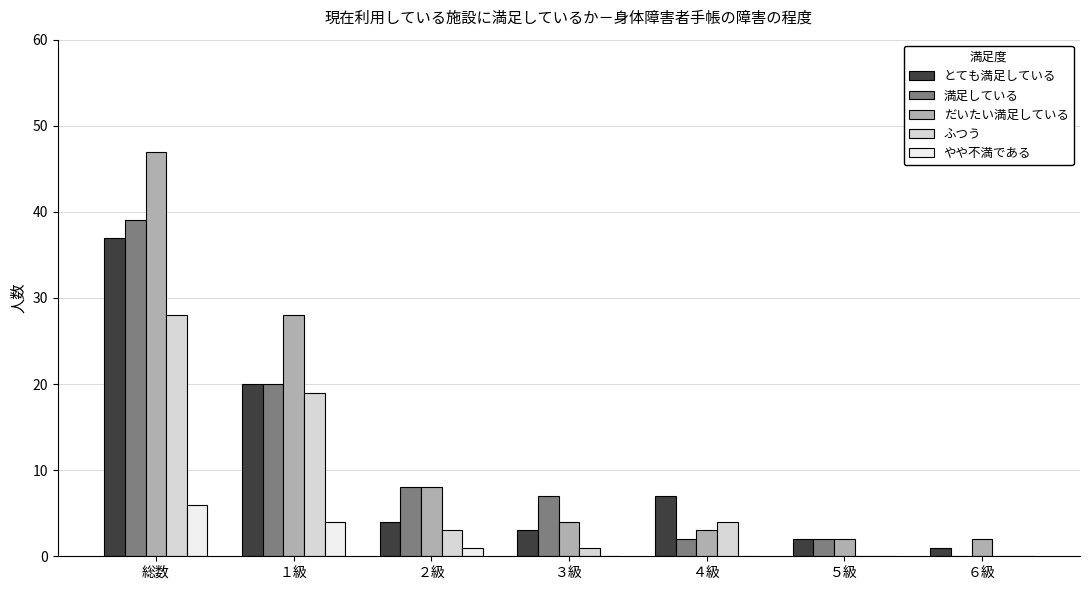

How many series are shown in this chart?

5